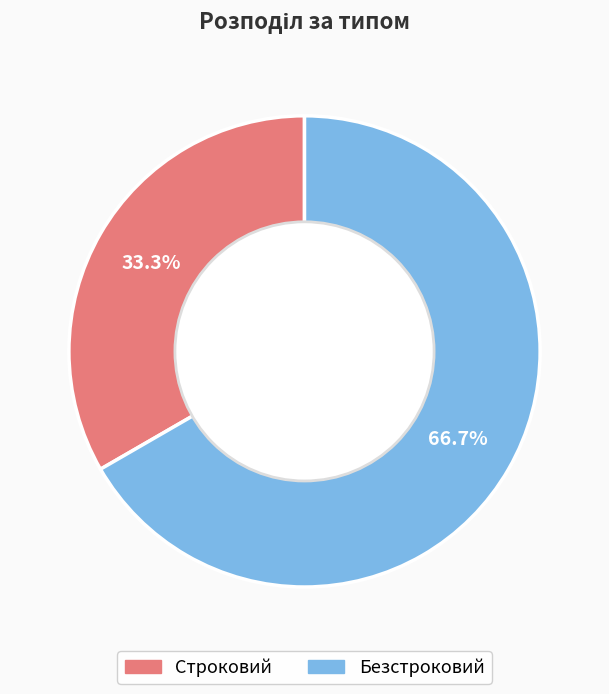

To the nearest percent, what portion does Строковий represent?

33%